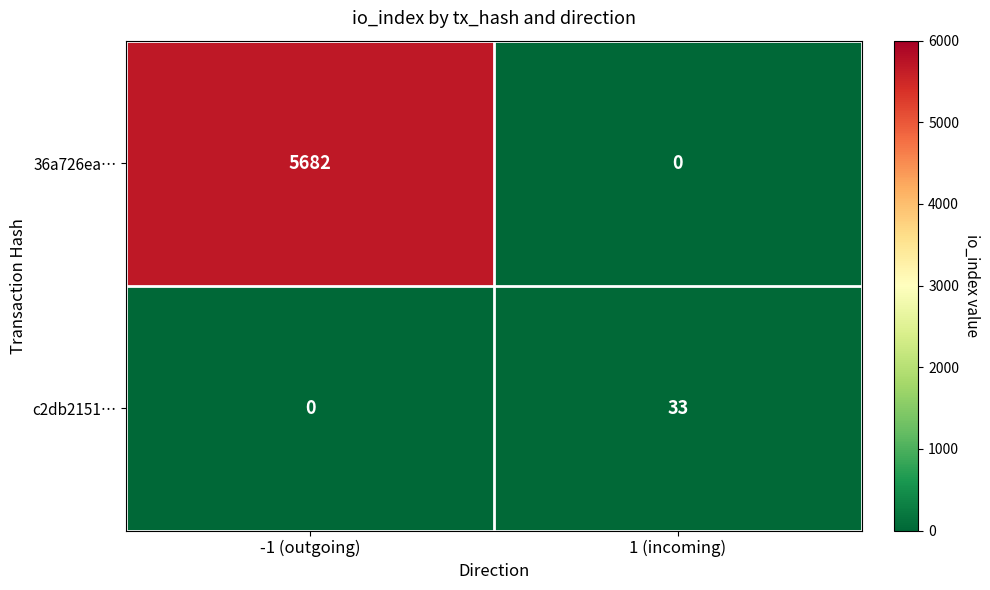

Reading left to right, extract all data points from this chart.

36a726ea…: 5682	0
c2db2151…: 0	33